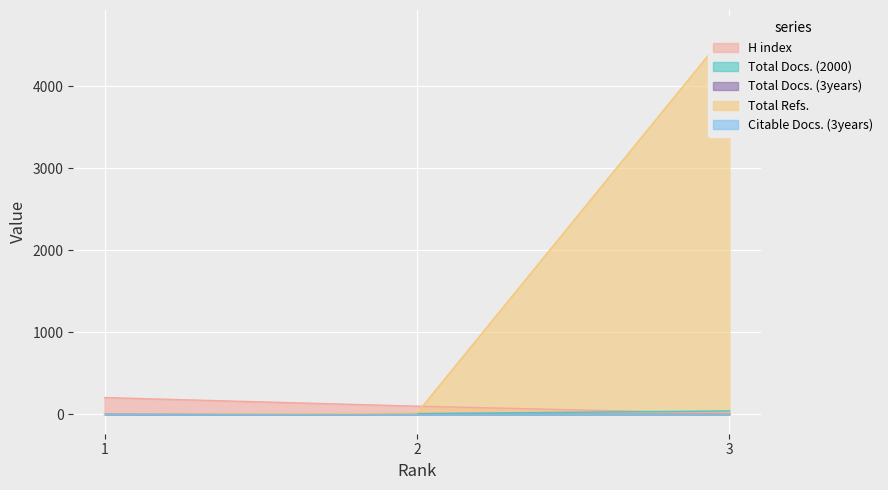

How many categories are shown in the chart?

3